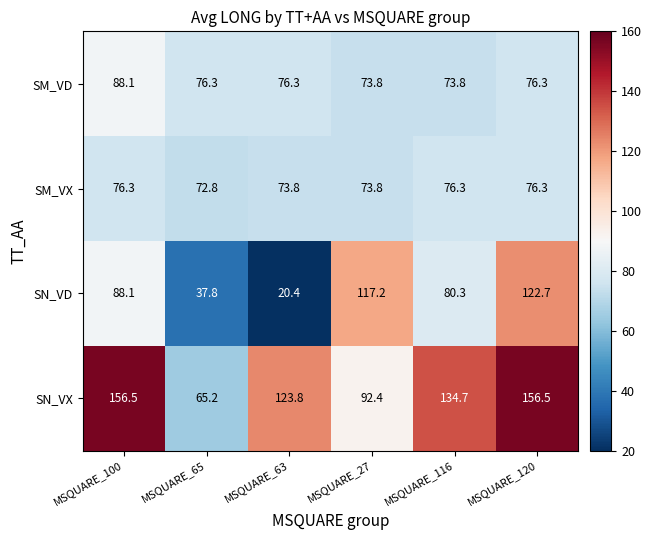

What is the difference between the maximum and minimum values in the SN_VX series?

91.3